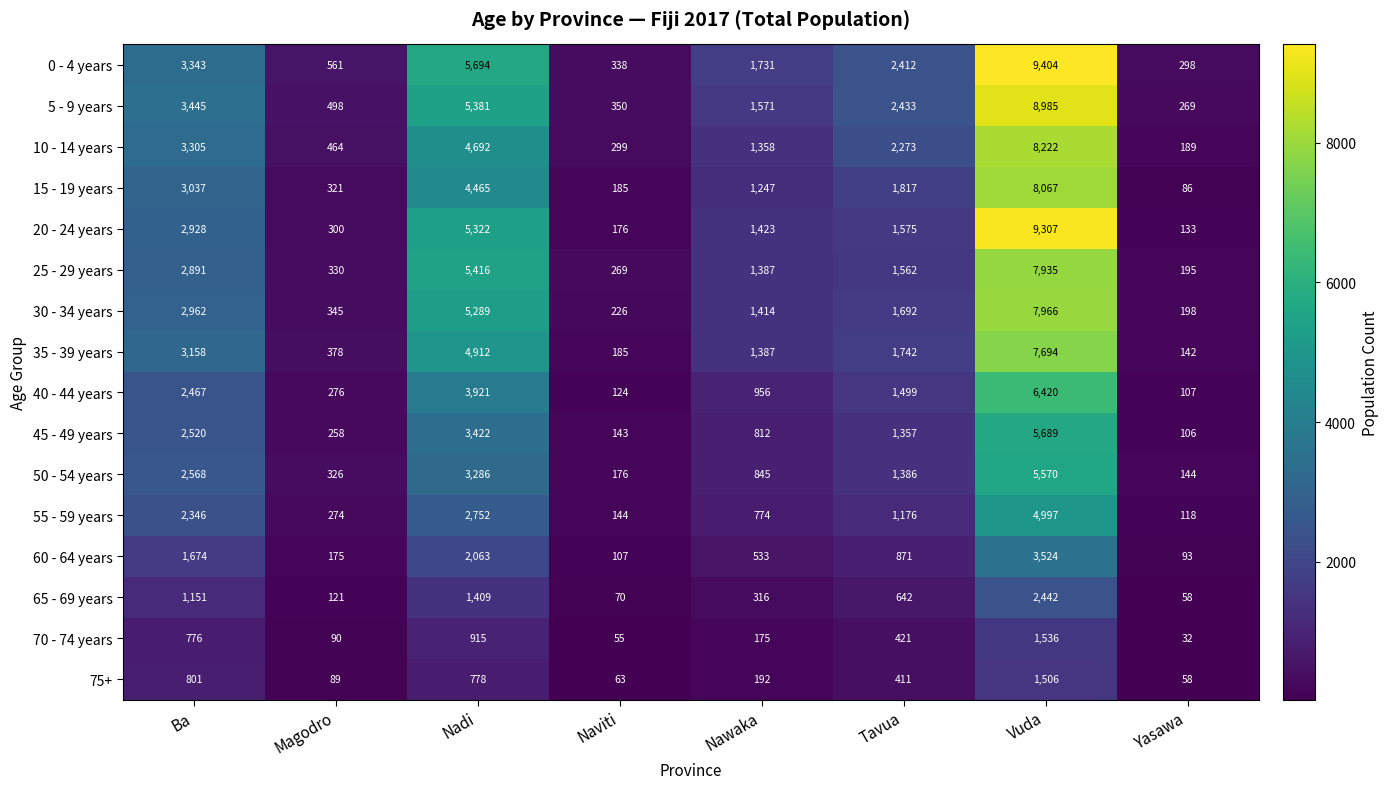

Which series changed the most between Nadi and Naviti?

0 - 4 years